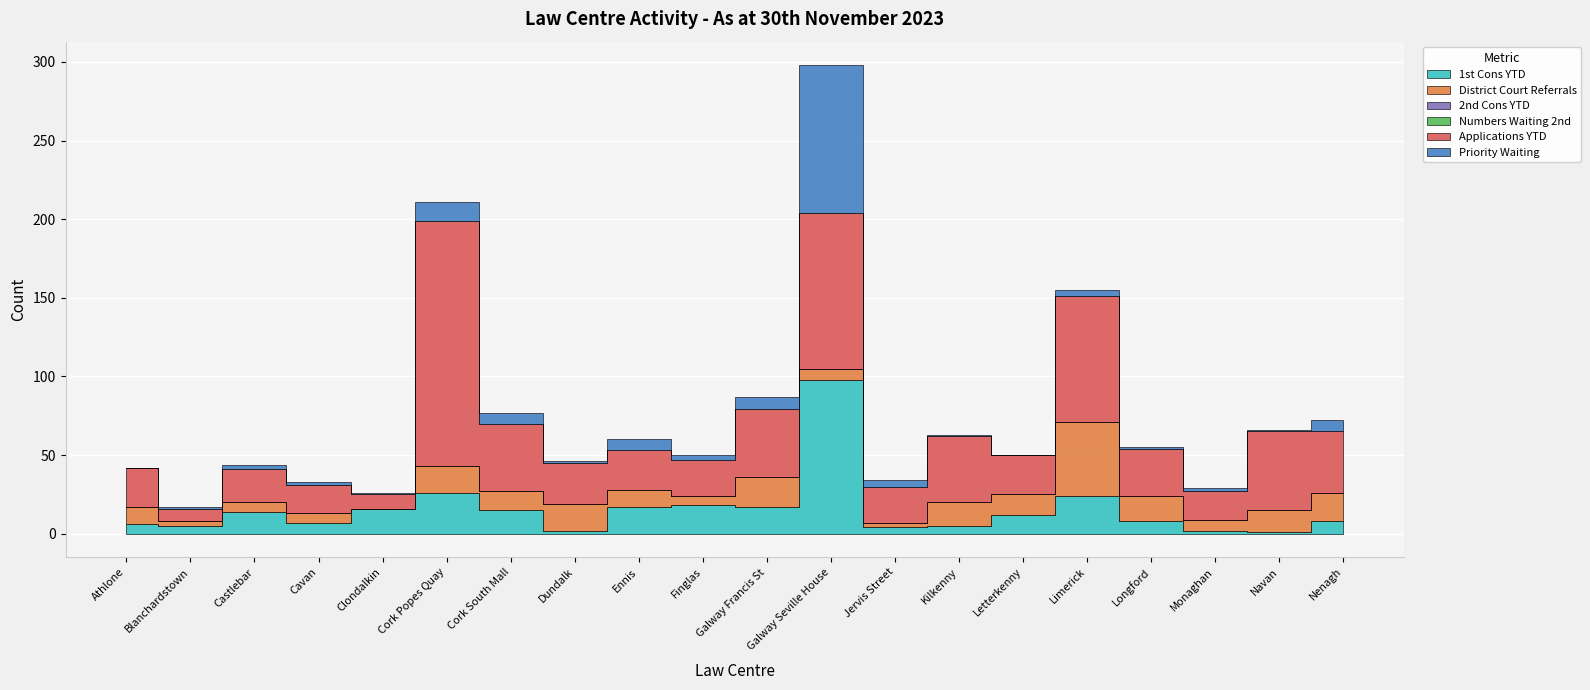

At which label does 1st Cons YTD reach its peak?

Galway Seville House